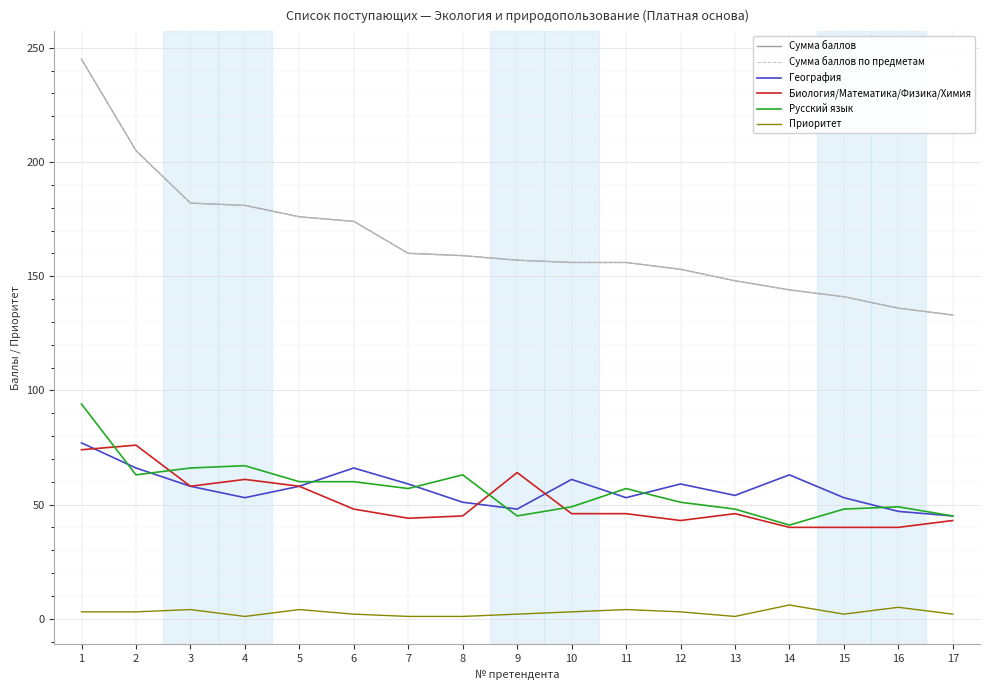

Does the chart have visible grid lines?

Yes